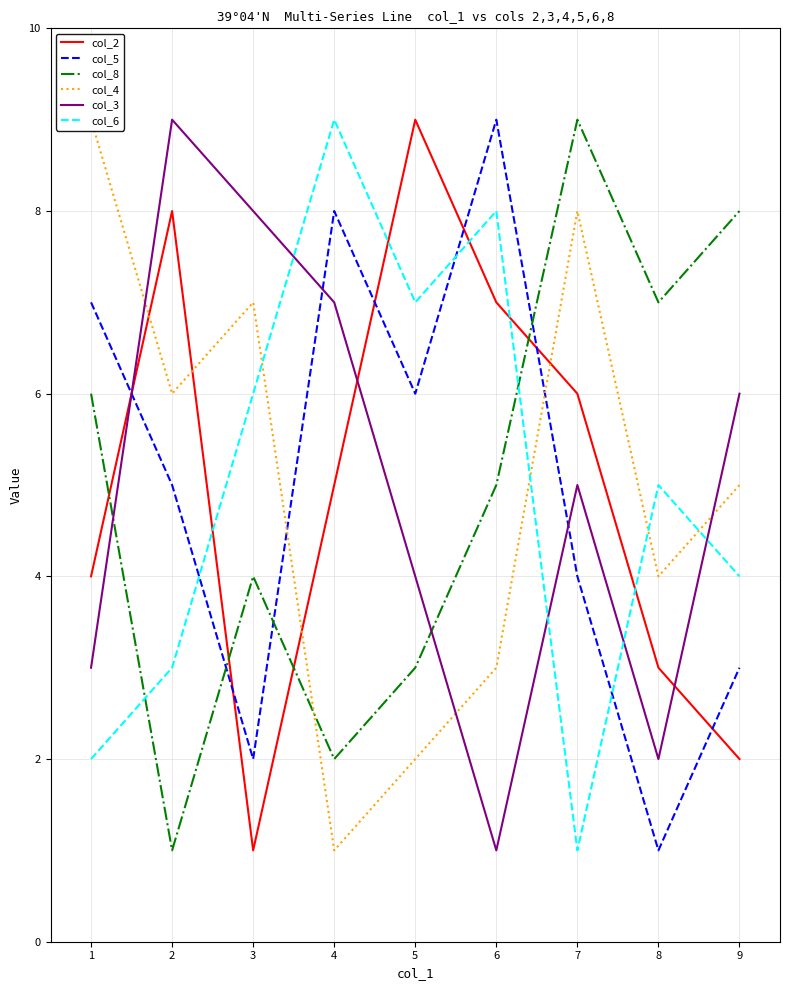

Is the value of col_6 at 1 greater than the value of col_8 at 8?

No